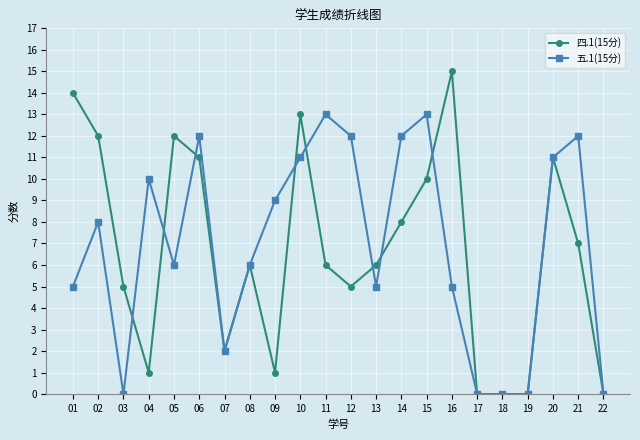

Where do 五.1(15分) and 四.1(15分) first cross each other?

03 and 04